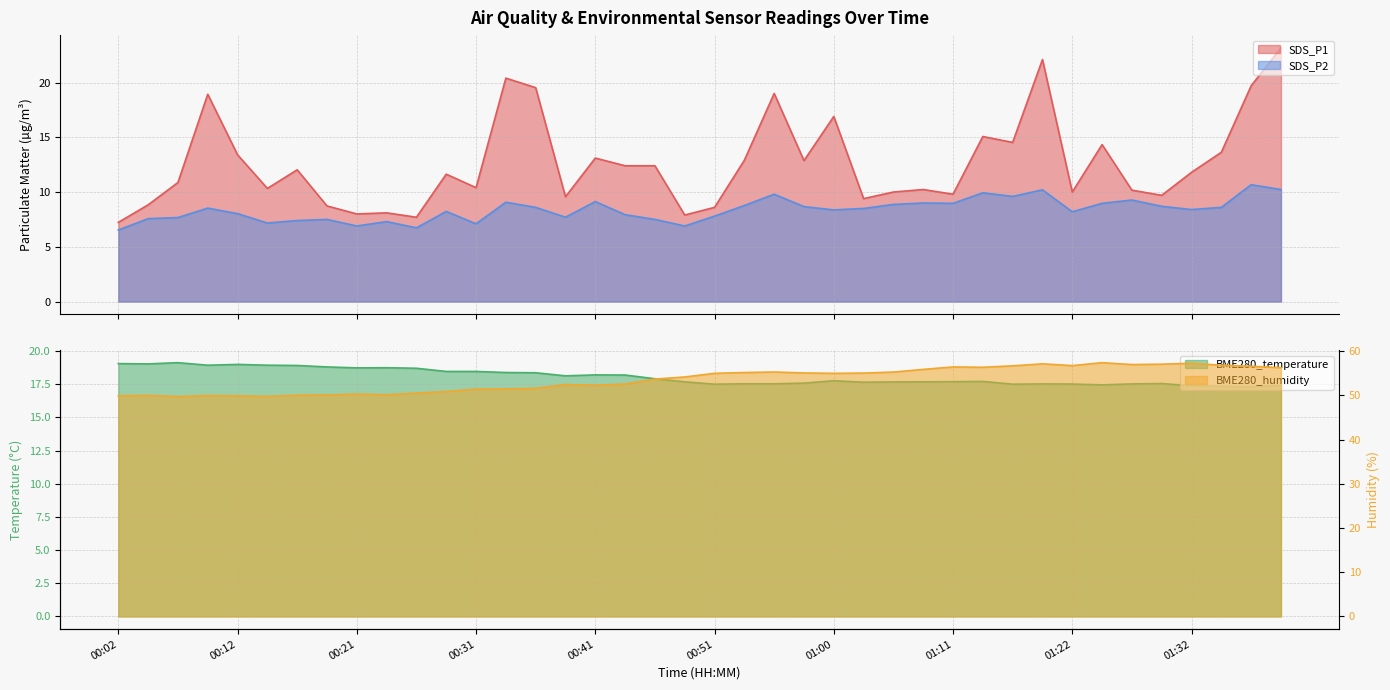

What is the sum of the BME280_temperature values at 00:36 and 00:46?

36.3